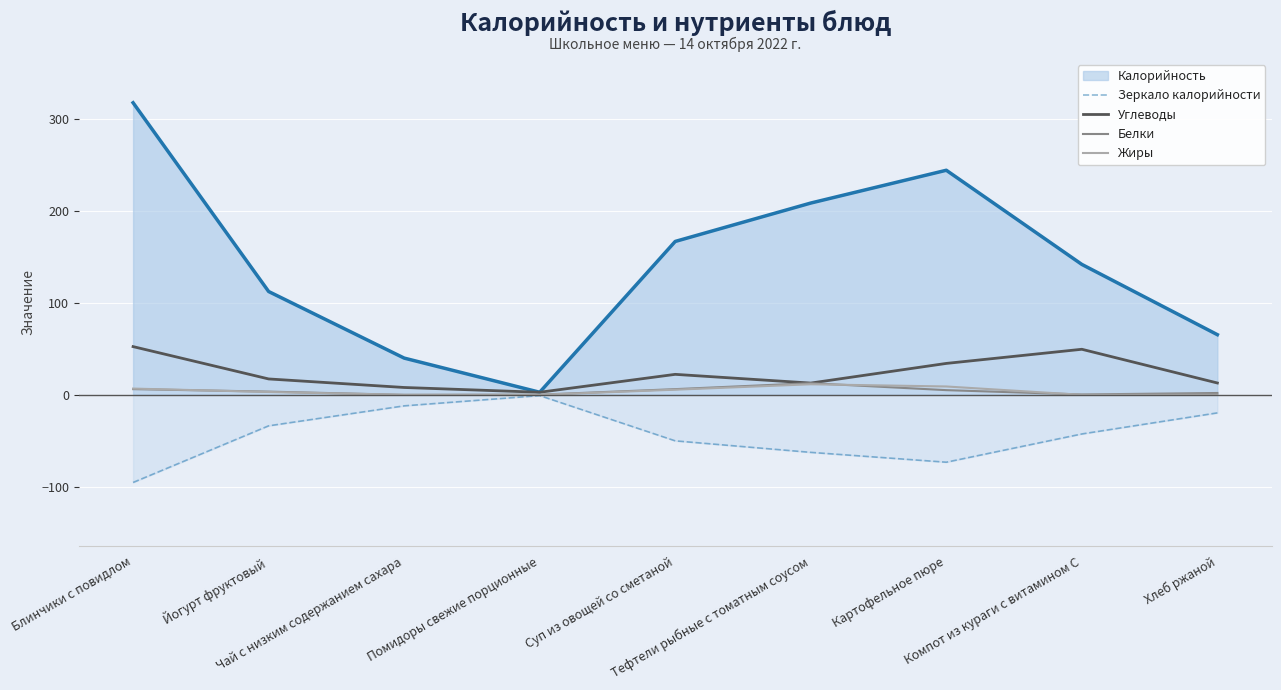

How many intersections are there between Жиры and Белки?

3